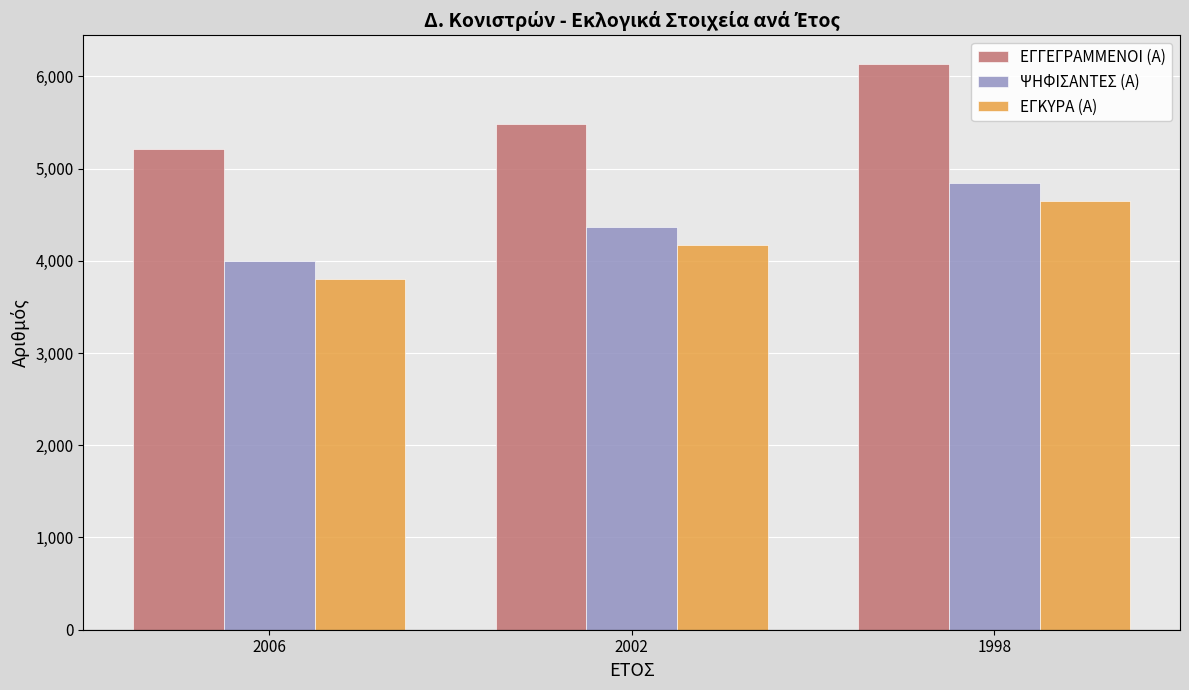

True or false: ΕΓΓΕΓΡΑΜΜΕΝΟΙ (Α) has a value of 5213 at 2006.

True